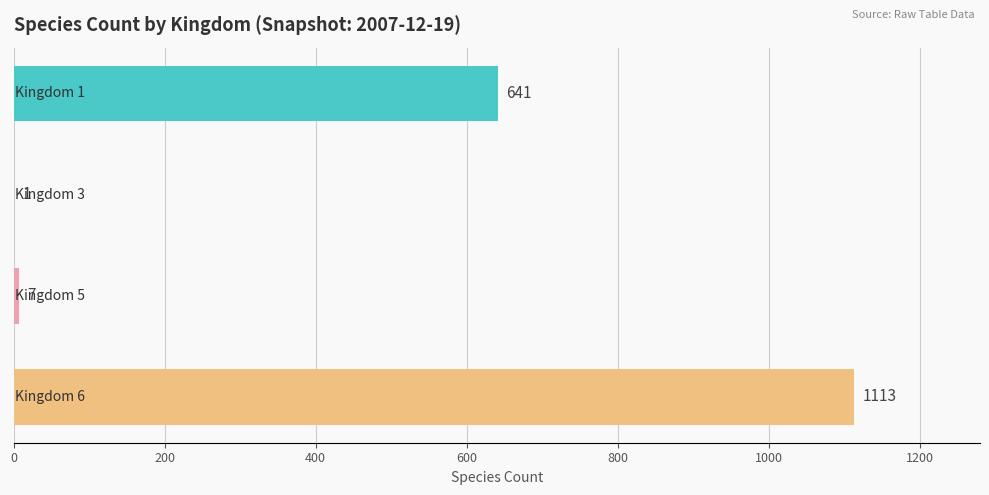

How many categories are shown in the chart?

4